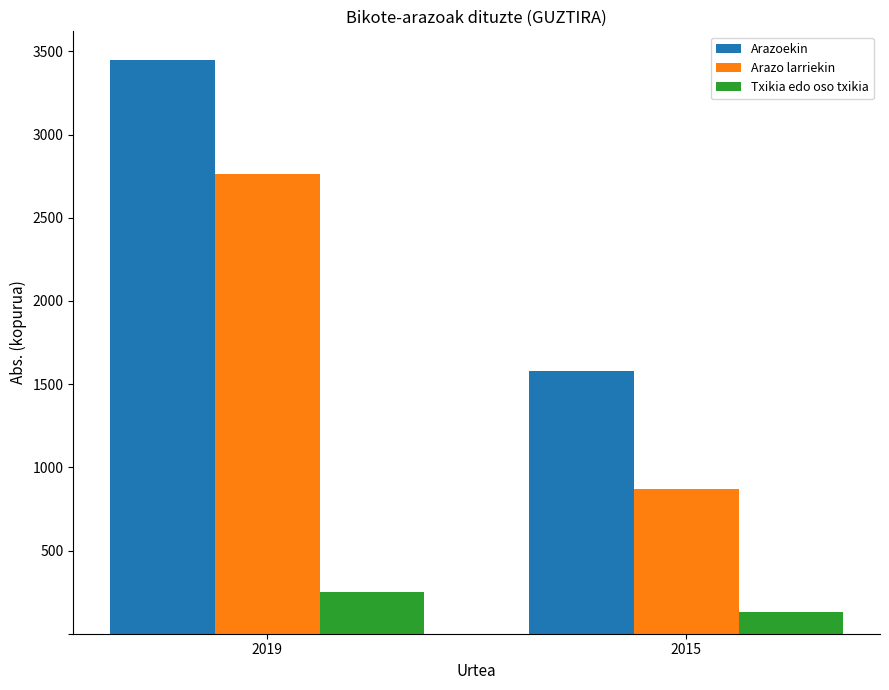

Which series changed the most between 2019 and 2015?

Arazo larriekin